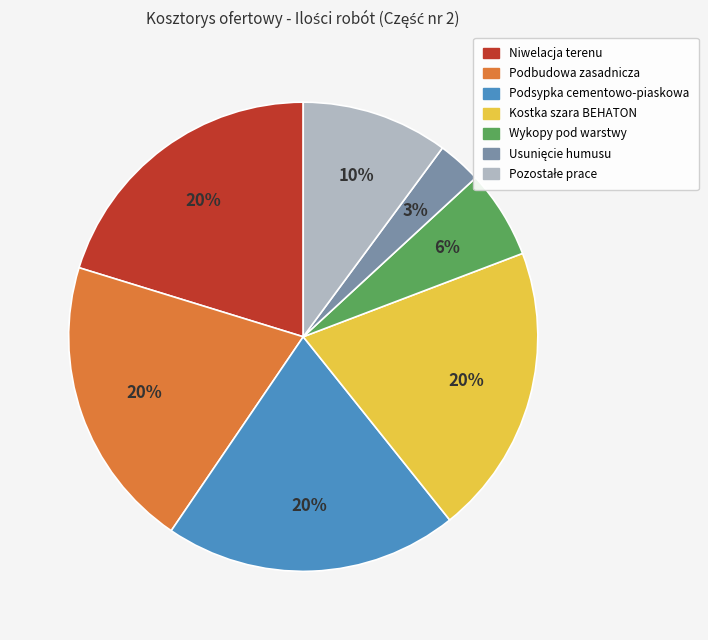

Does any single category account for the majority?

No